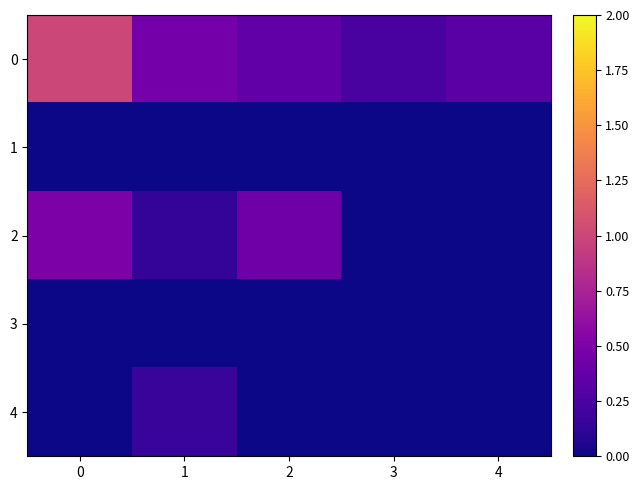

Count the number of categories in the chart.

5